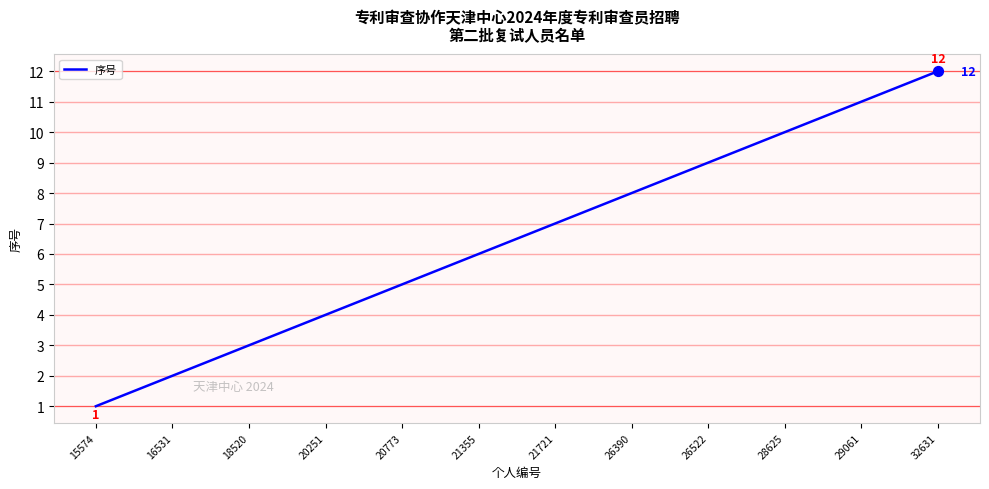

What is the change in value from 20251 to 29061?

+7